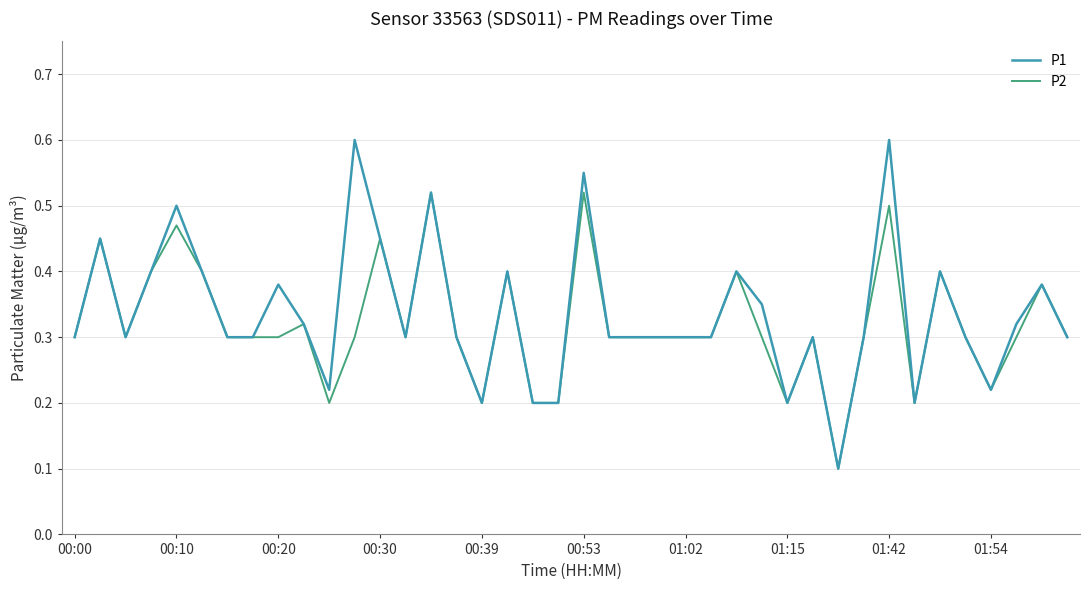

List the series in order of their peak value, highest first.

P1, P2